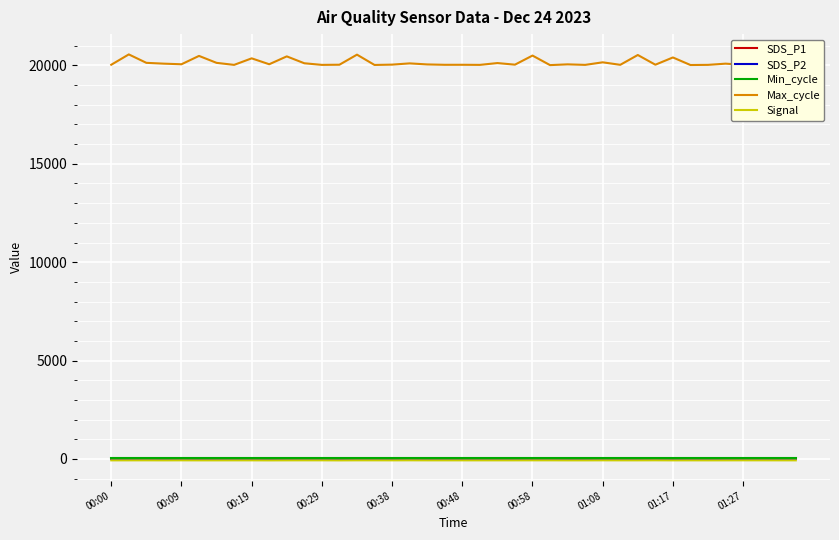

How many categories are shown in the chart?

40